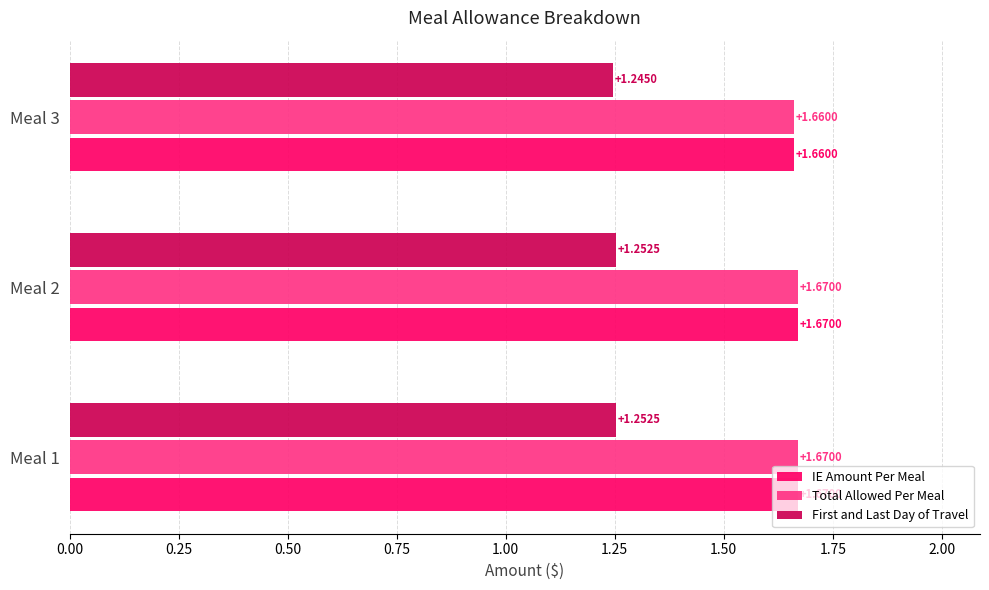

At which label is First and Last Day of Travel closest to 1?

Meal 3